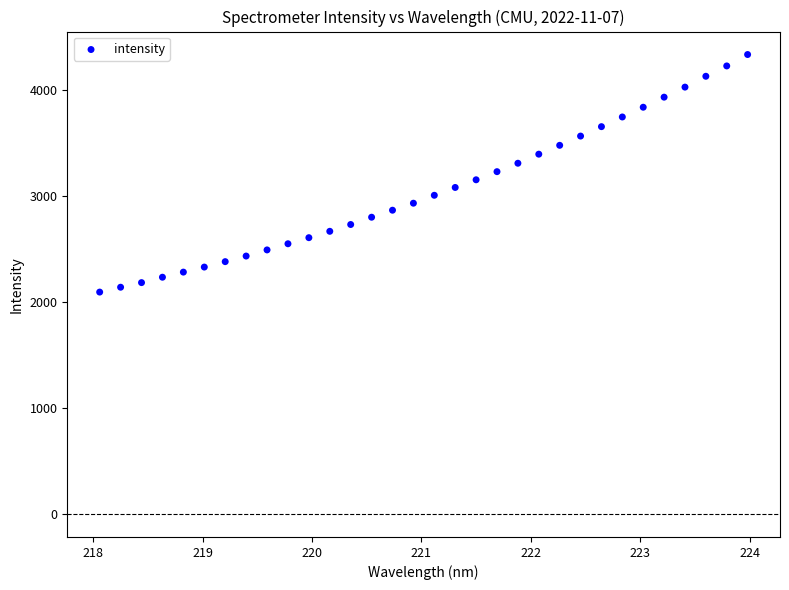

What is the range of X values (max minus min)?

5.9